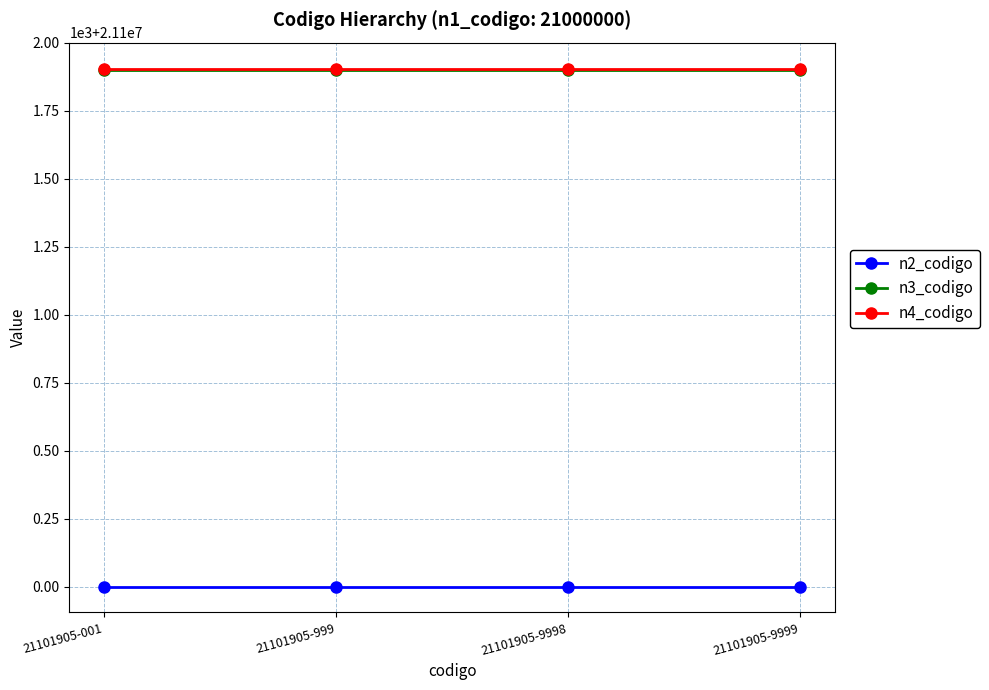

Is this an area chart (filled region under the line)?

No